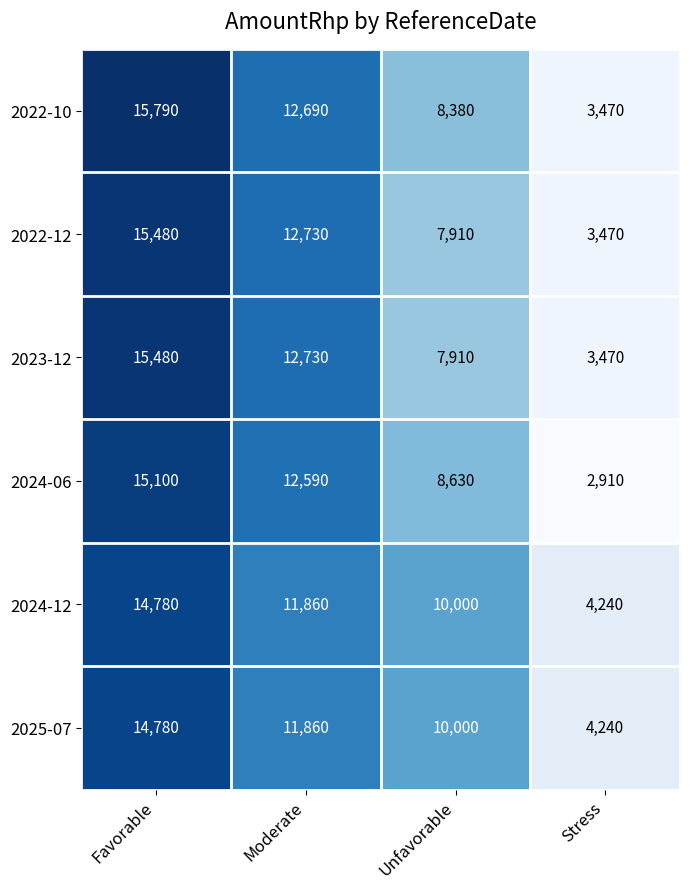

Reading left to right, list all the values displayed in this chart.

2022-10: Favorable=15790	Moderate=12690	Unfavorable=8380	Stress=3470
2022-12: Favorable=15480	Moderate=12730	Unfavorable=7910	Stress=3470
2023-12: Favorable=15480	Moderate=12730	Unfavorable=7910	Stress=3470
2024-06: Favorable=15100	Moderate=12590	Unfavorable=8630	Stress=2910
2024-12: Favorable=14780	Moderate=11860	Unfavorable=10000	Stress=4240
2025-07: Favorable=14780	Moderate=11860	Unfavorable=10000	Stress=4240